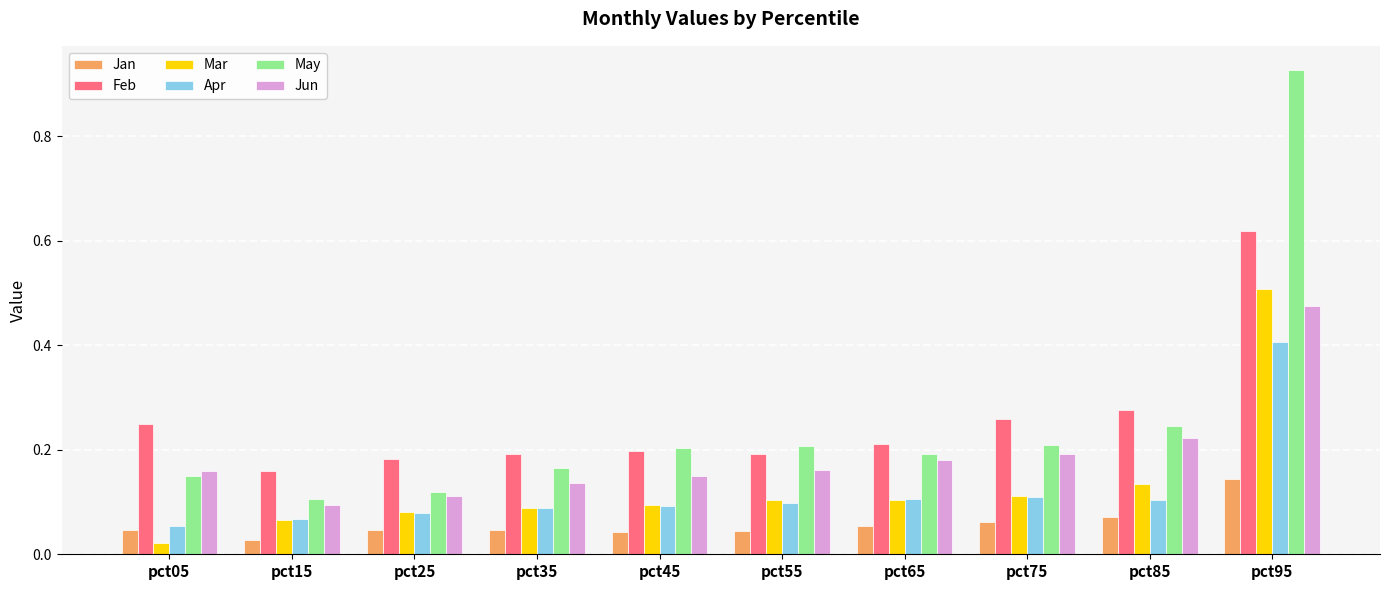

How many bars are there in each group?

6